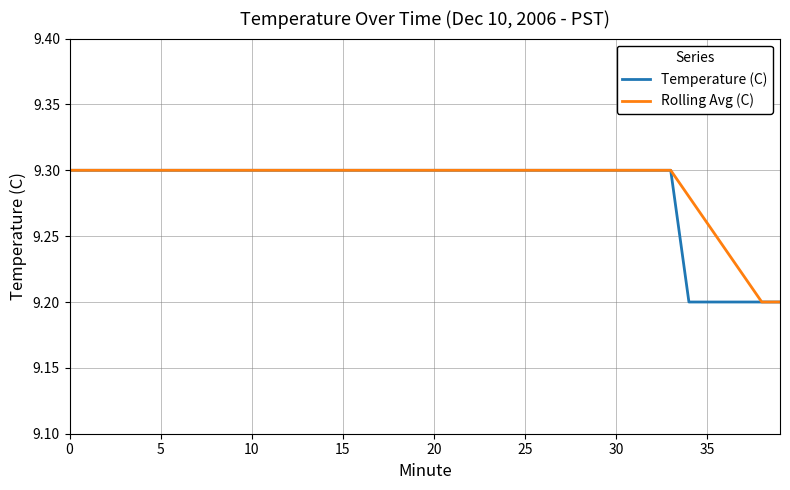

Is this an area chart (filled region under the line)?

No